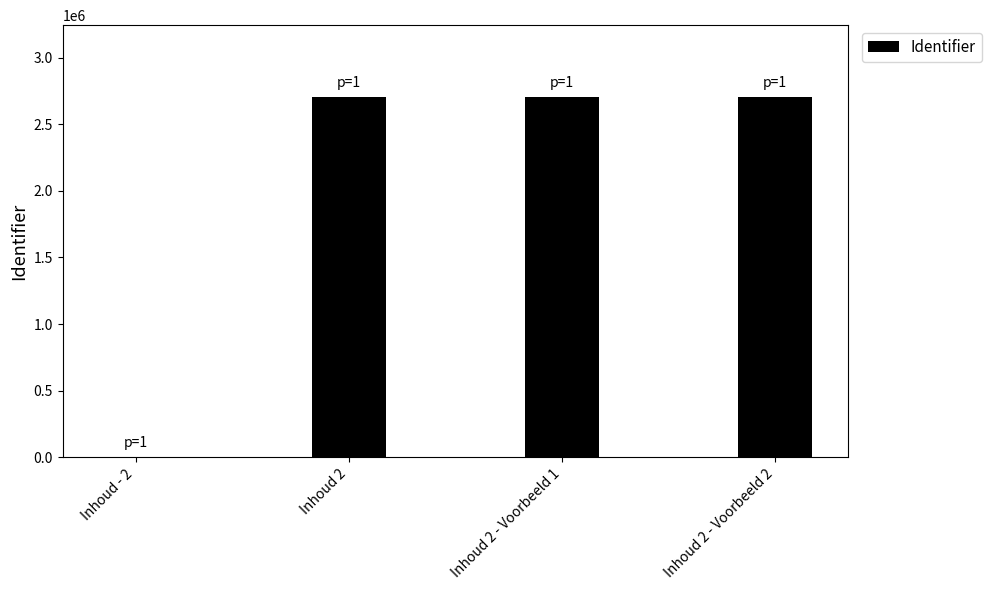

Between Inhoud - 2 and Inhoud 2 - Voorbeeld 1, which is larger?

Inhoud 2 - Voorbeeld 1